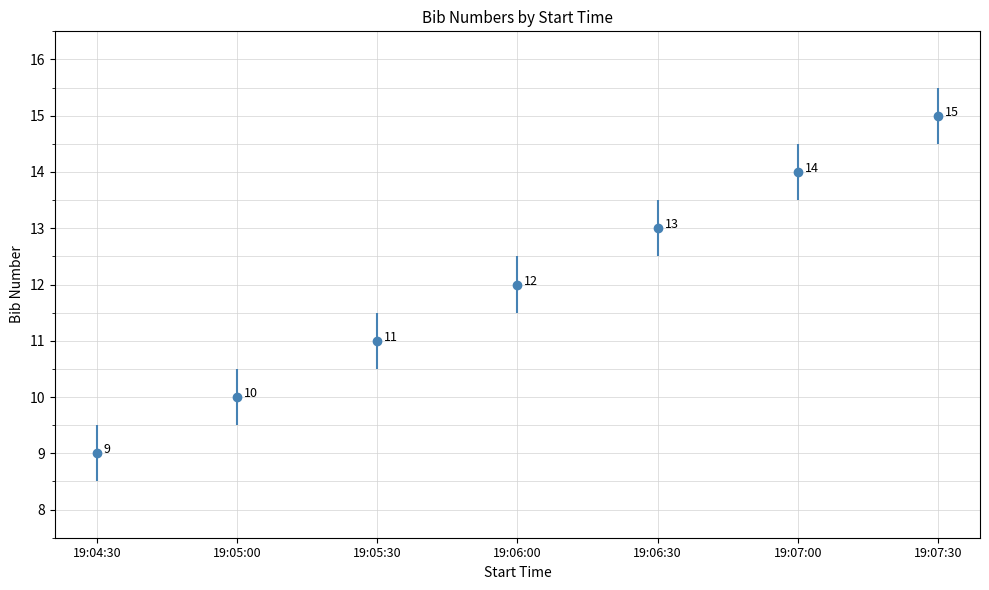

What is the difference between the values at 19:05:30 and 19:07:30?

4